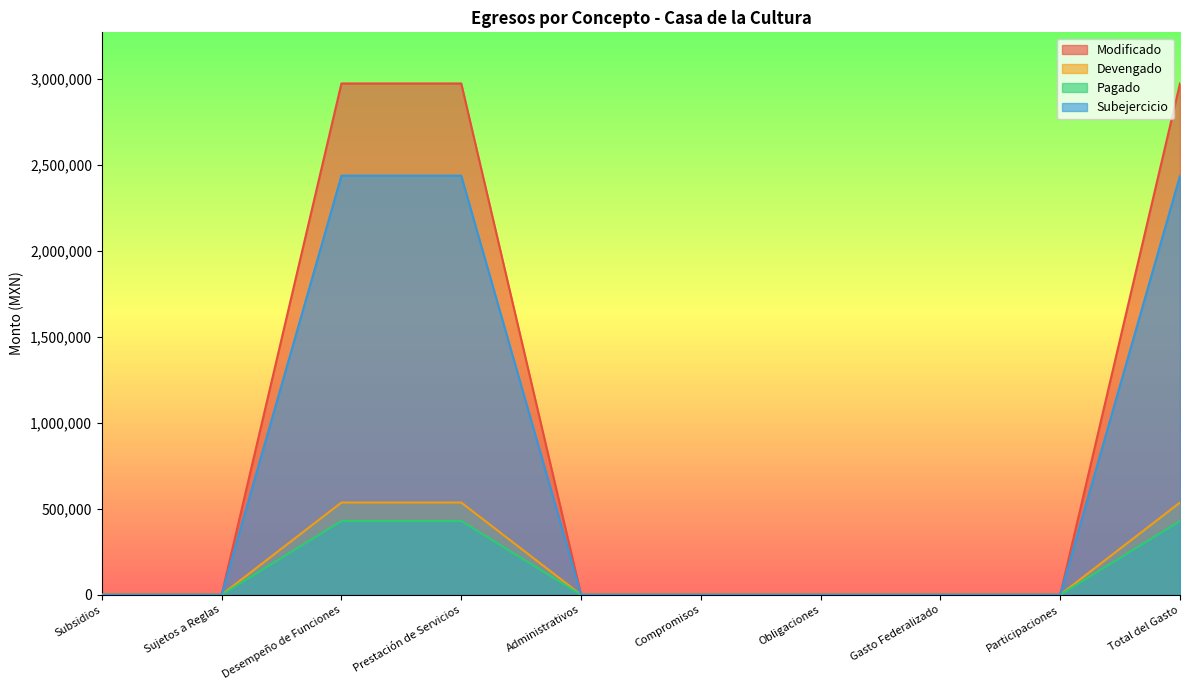

True or false: Pagado and Modificado cross at least once.

False